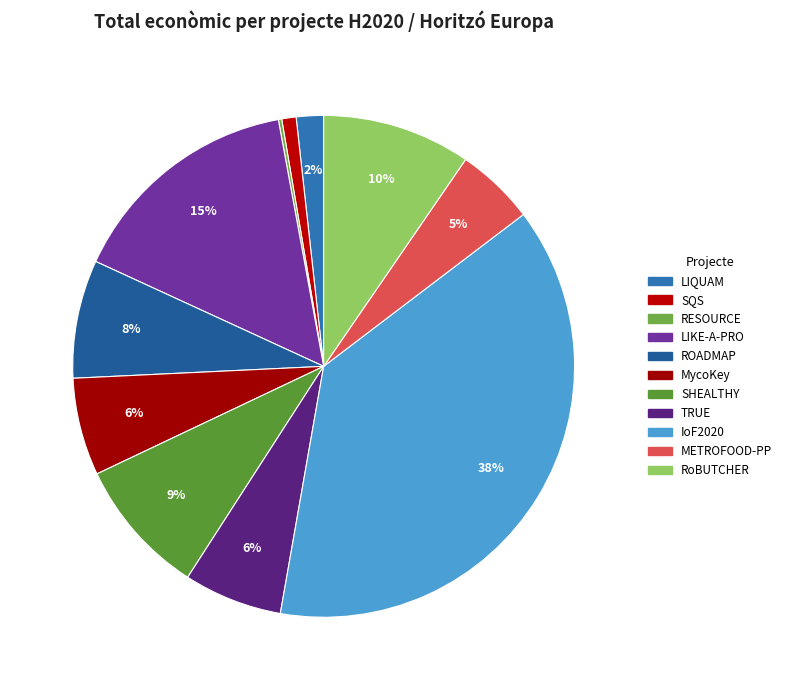

What is the largest slice in the pie chart?

IoF2020